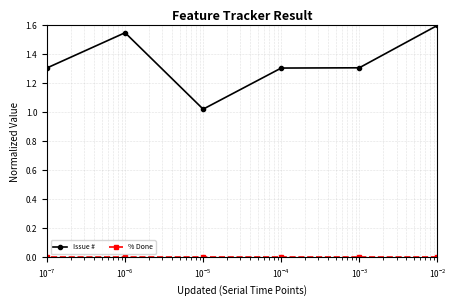

What is the difference between the highest and lowest values at $\mathdefault{10^{-5}}$?

1.0